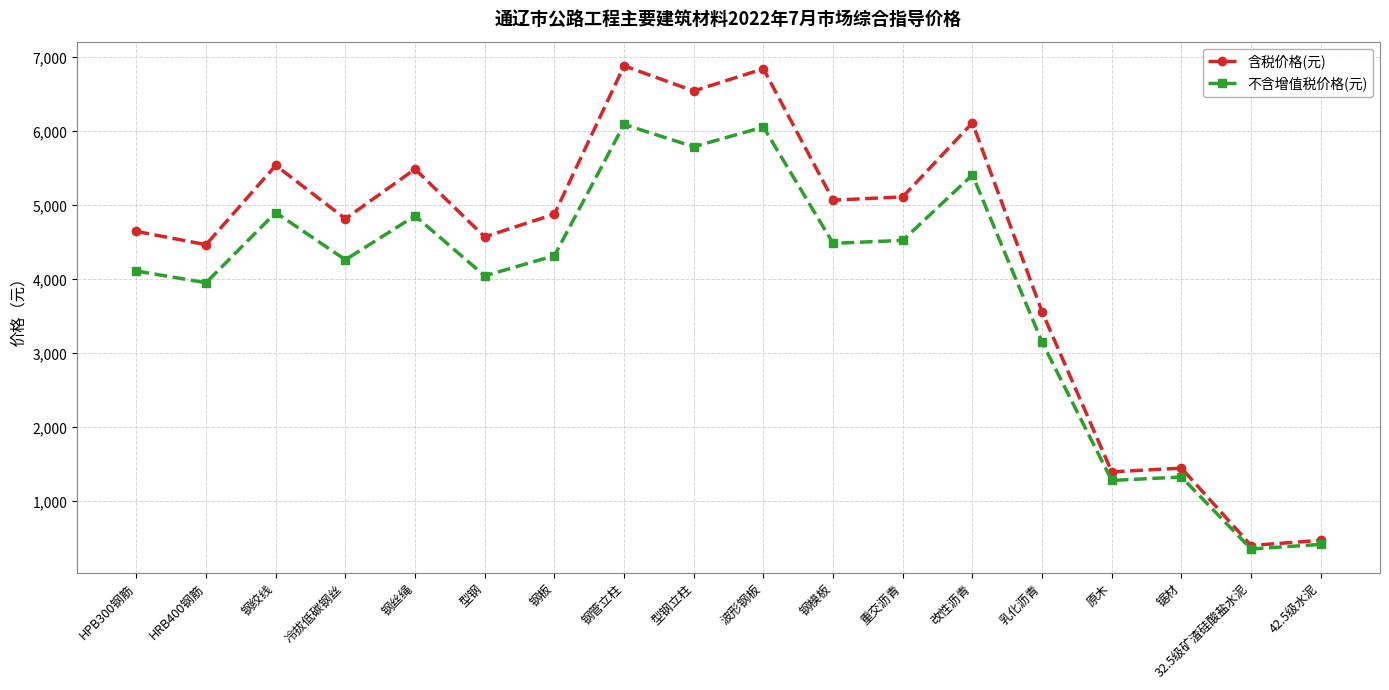

Where does the 不含增值税价格(元) series first go above 4320?

钢绞线